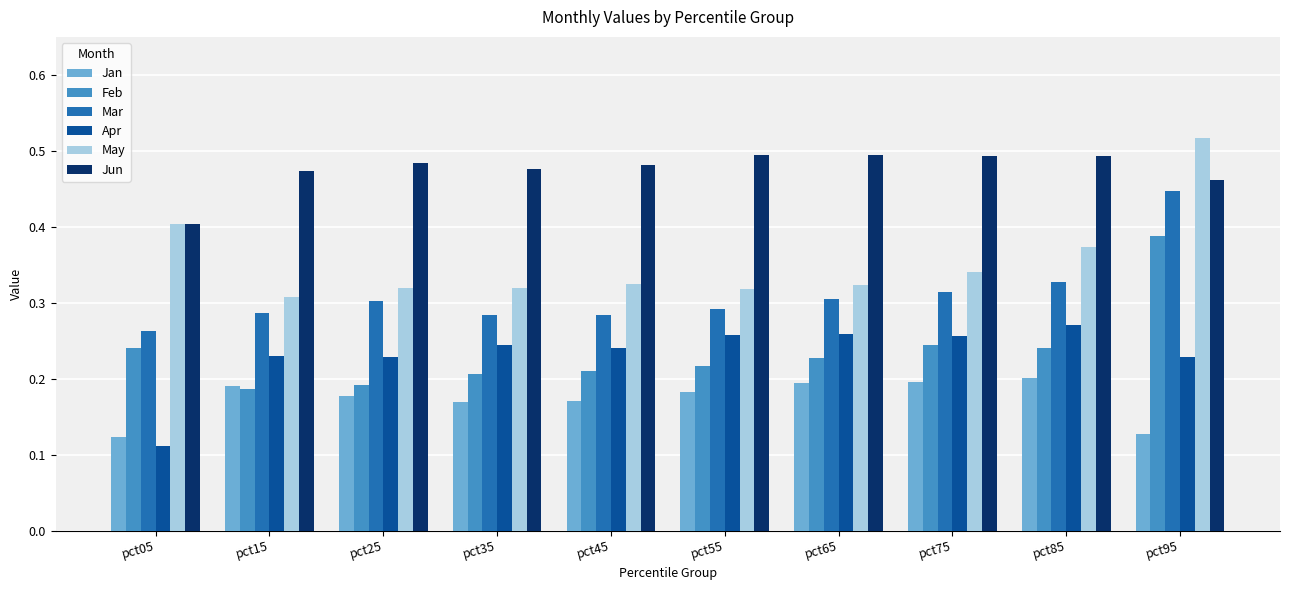

Count the Jan values in the range 0 to 1.

10